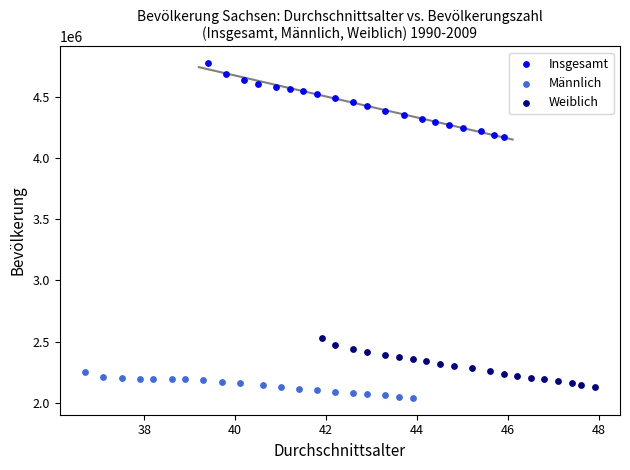

Which series contains the highest Y value?

Insgesamt